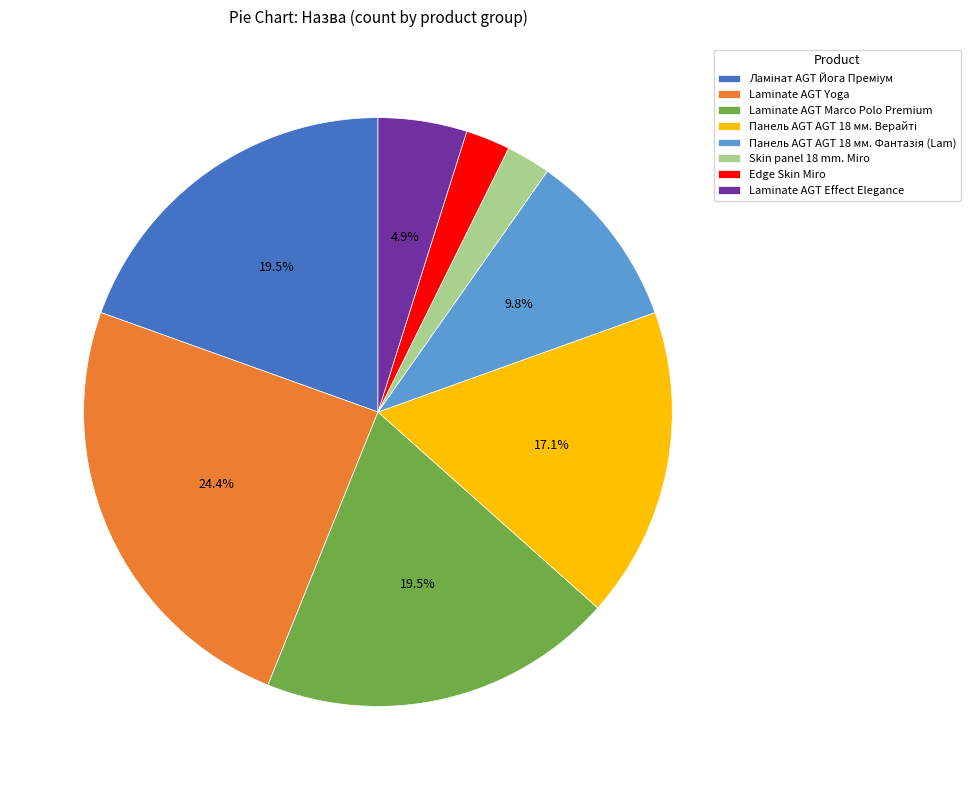

Is it true that Laminate AGT Yoga is 24% of the pie?

True